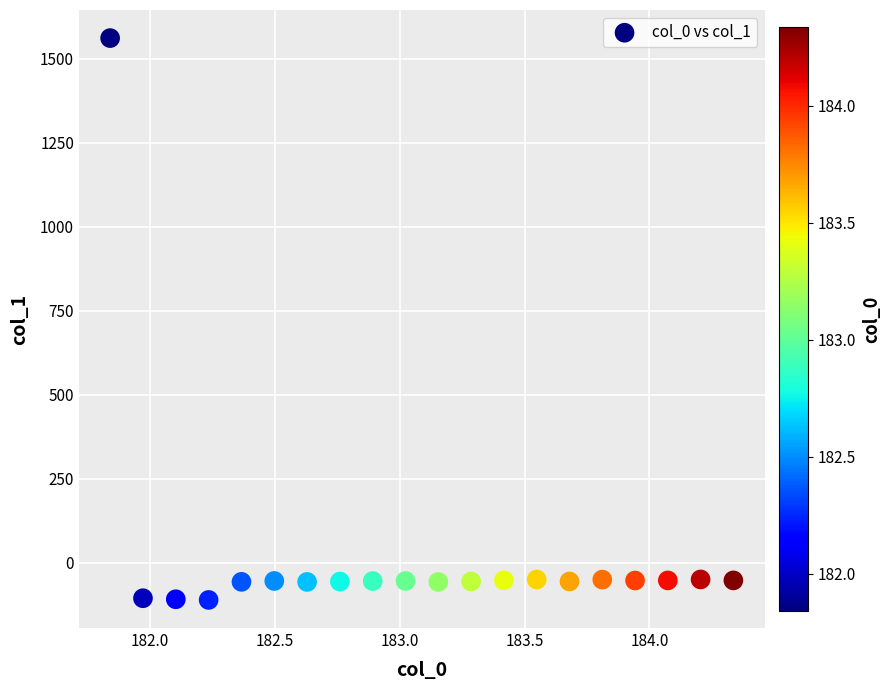

What is the range of X values (max minus min)?

2.5